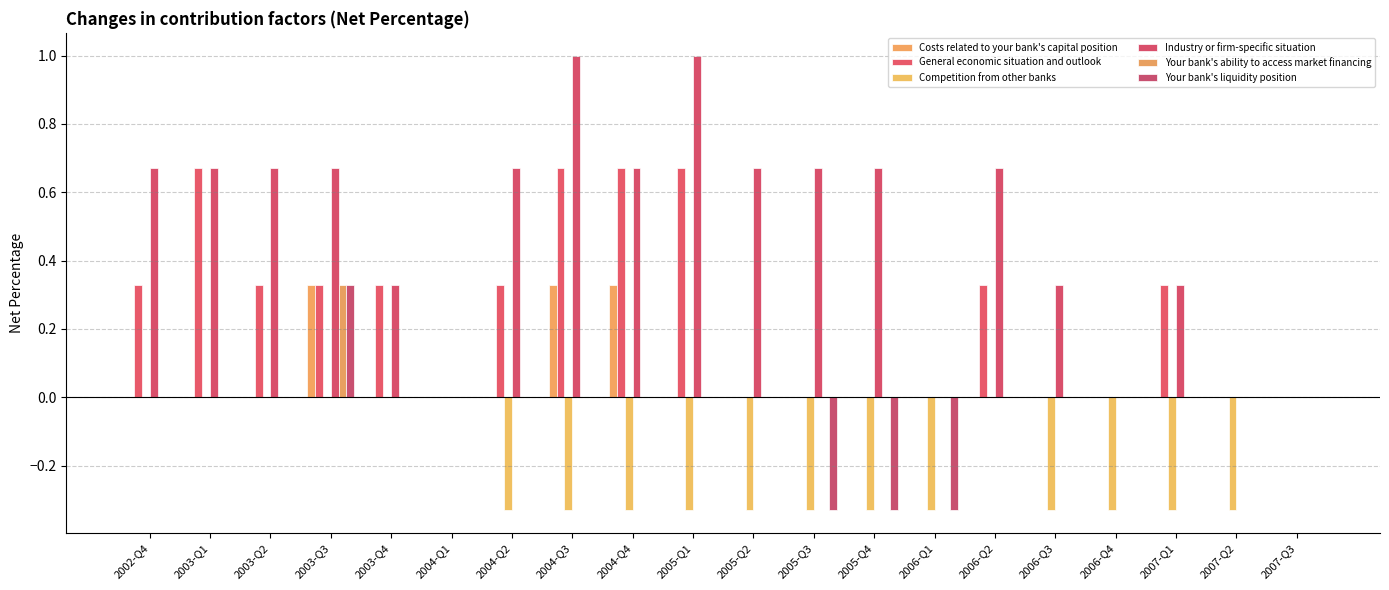

What is the label of the 10th bar from the right?

2005-Q2